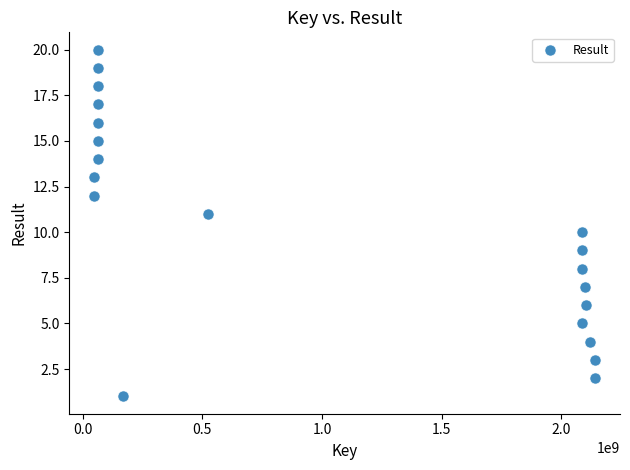

What is the range of X values (max minus min)?

2092837234